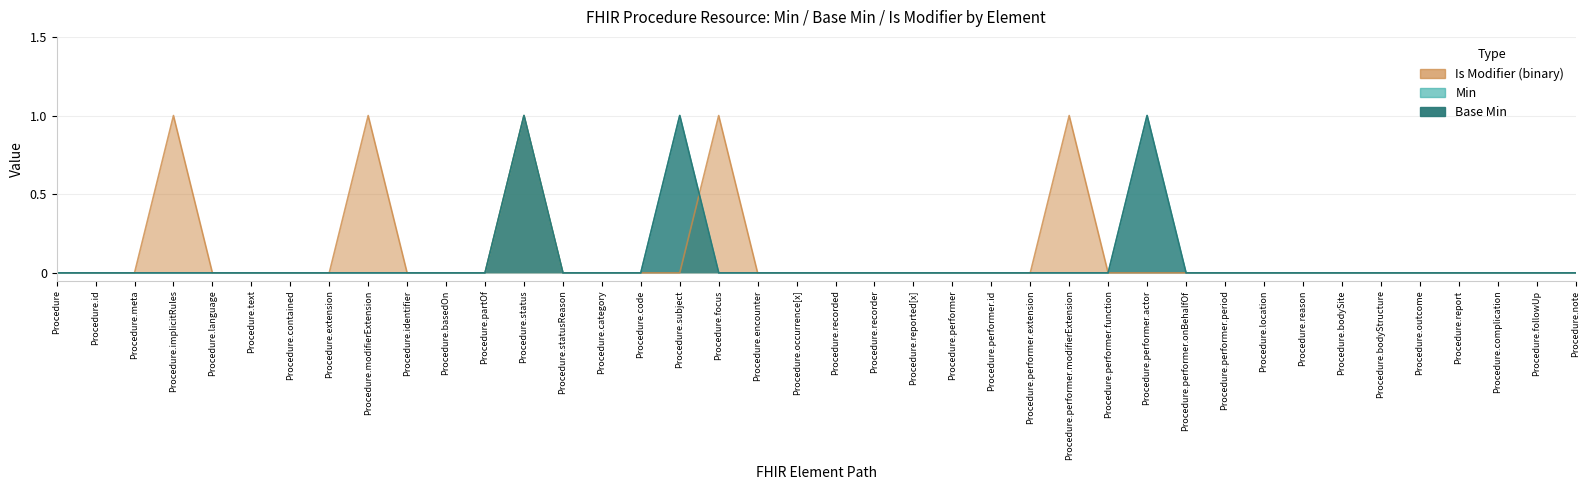

Where is Base Min nearest to the value 0?

Procedure